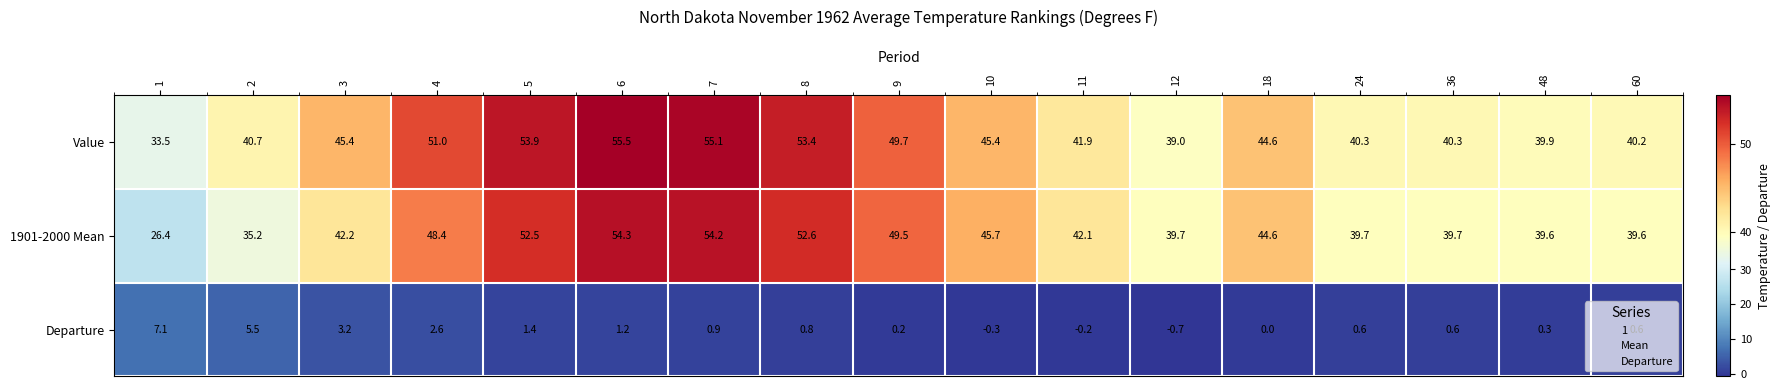

How many series are shown in this chart?

3